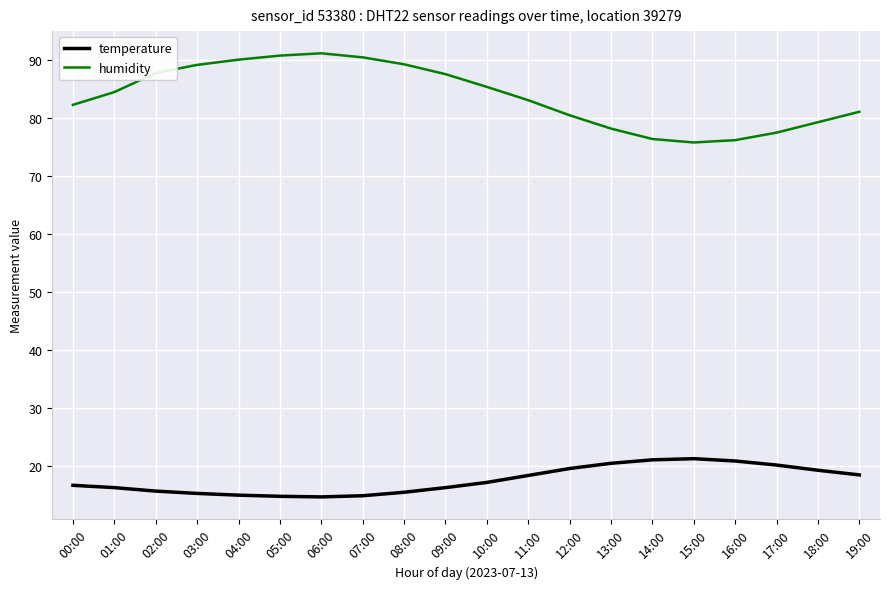

How many lines are shown in the chart?

2